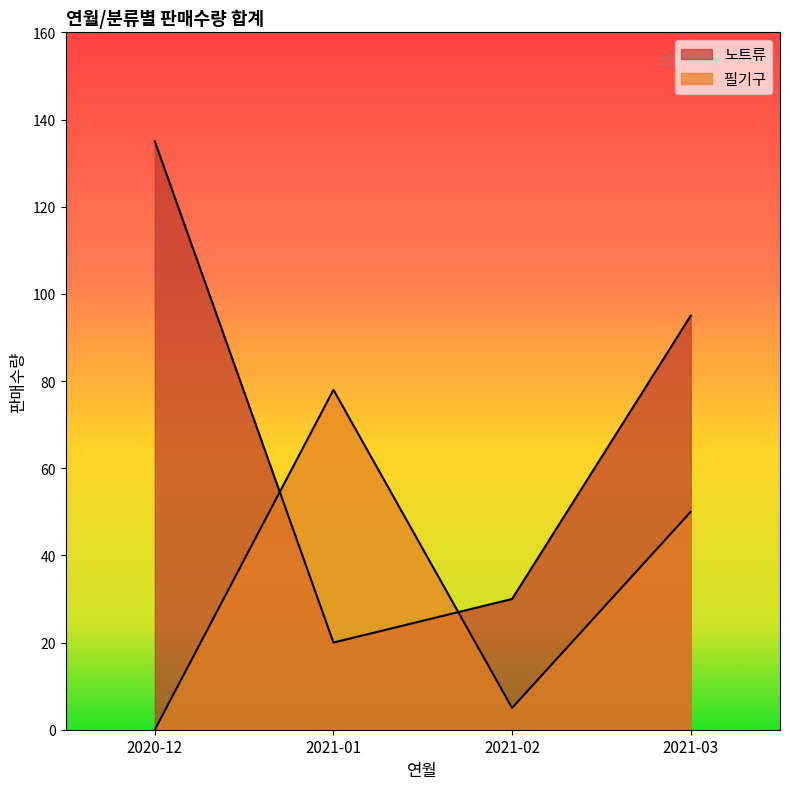

How many intersections are there between 노트류 and 필기구?

2